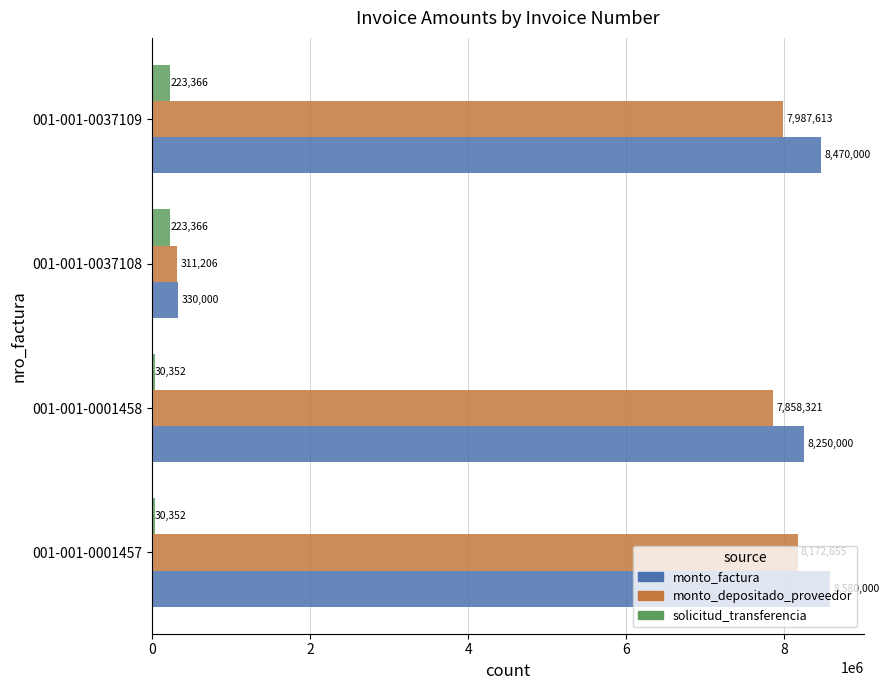

At how many categories does at least one series exceed 4862995?

3